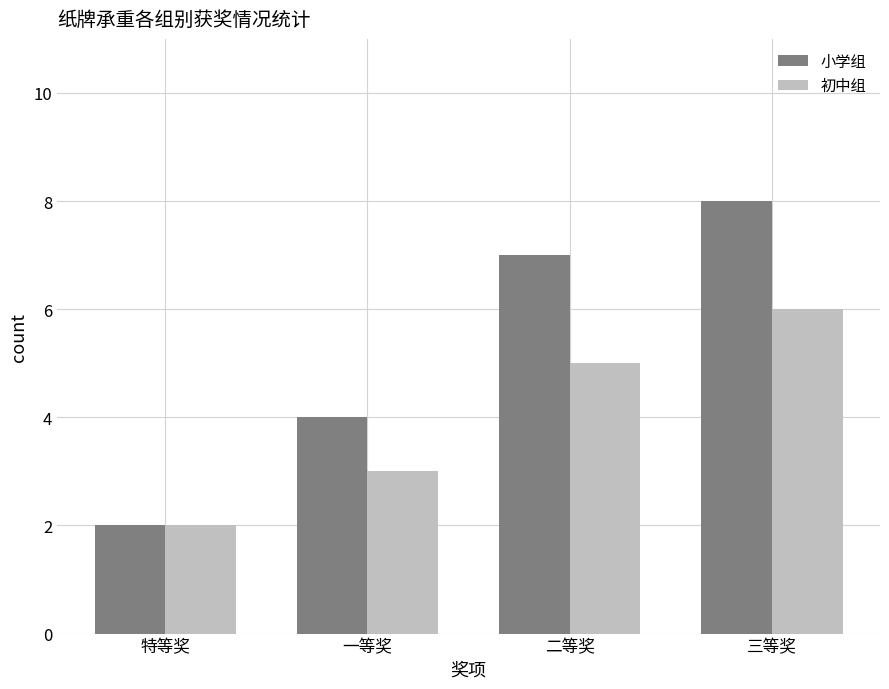

What value does the 初中组 series have at 二等奖?

5